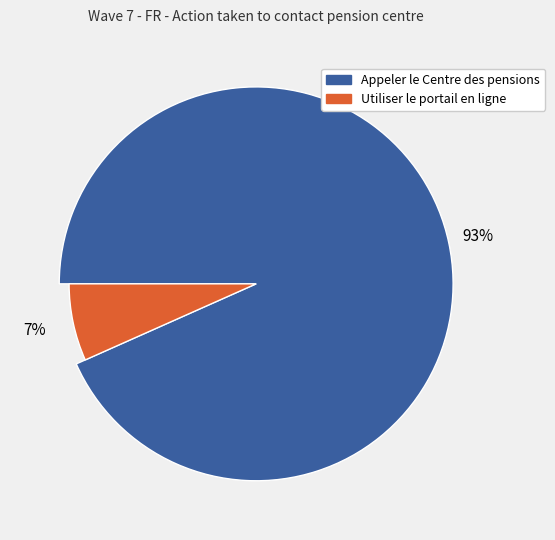

How much of the chart is everything except Utiliser le portail de pension en ligne?

93.3%